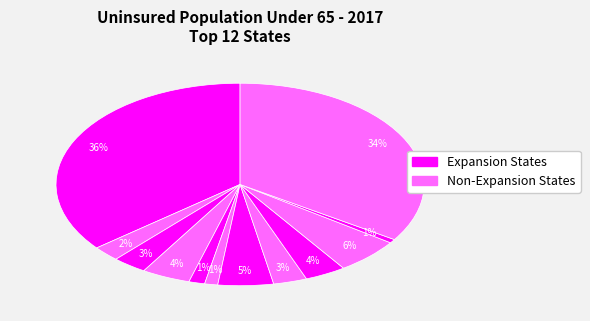

Is there any slice that represents more than half of the pie?

No